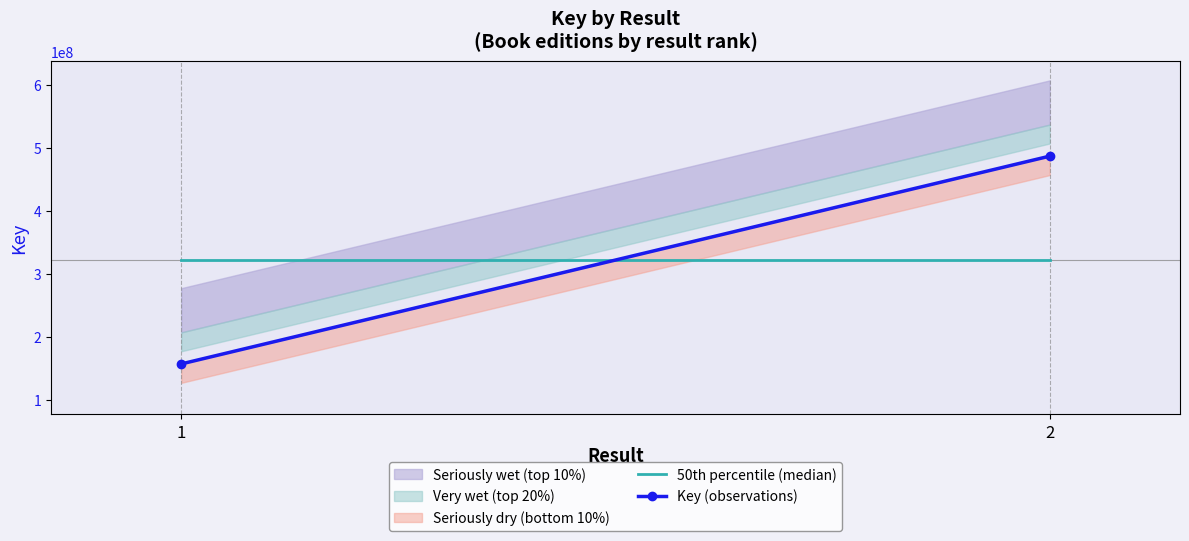

Which category has the lowest value across all series?

1